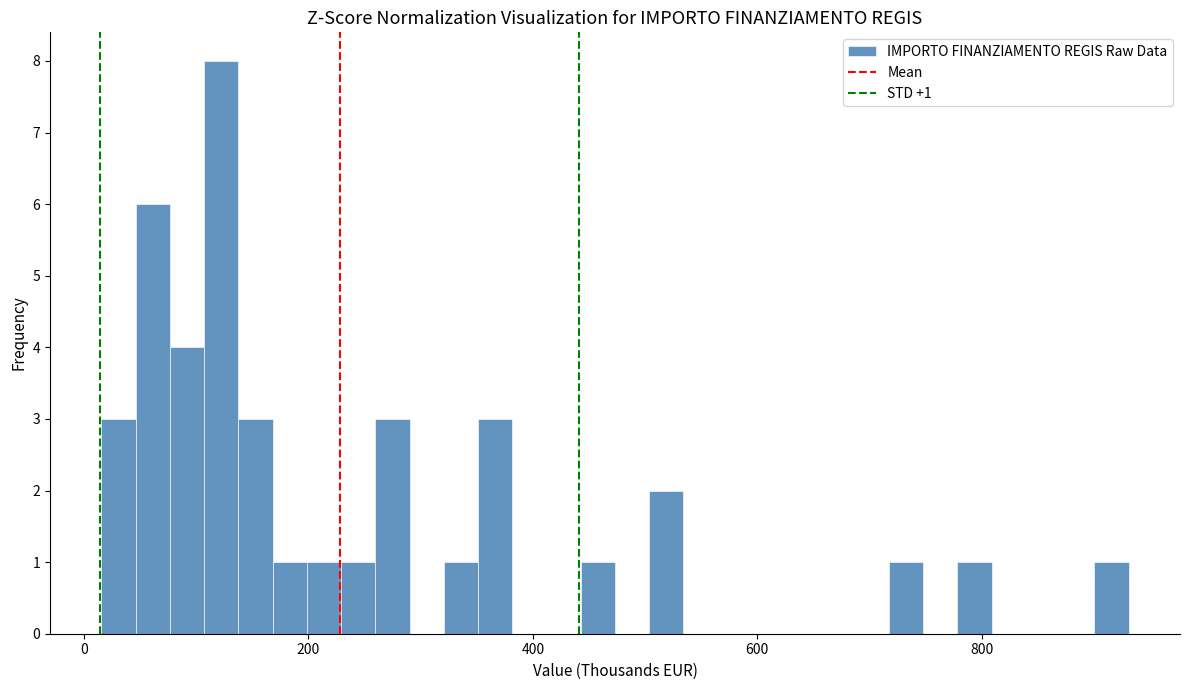

Read against the x-axis, roughly where is the centre of the tallest bar?

120